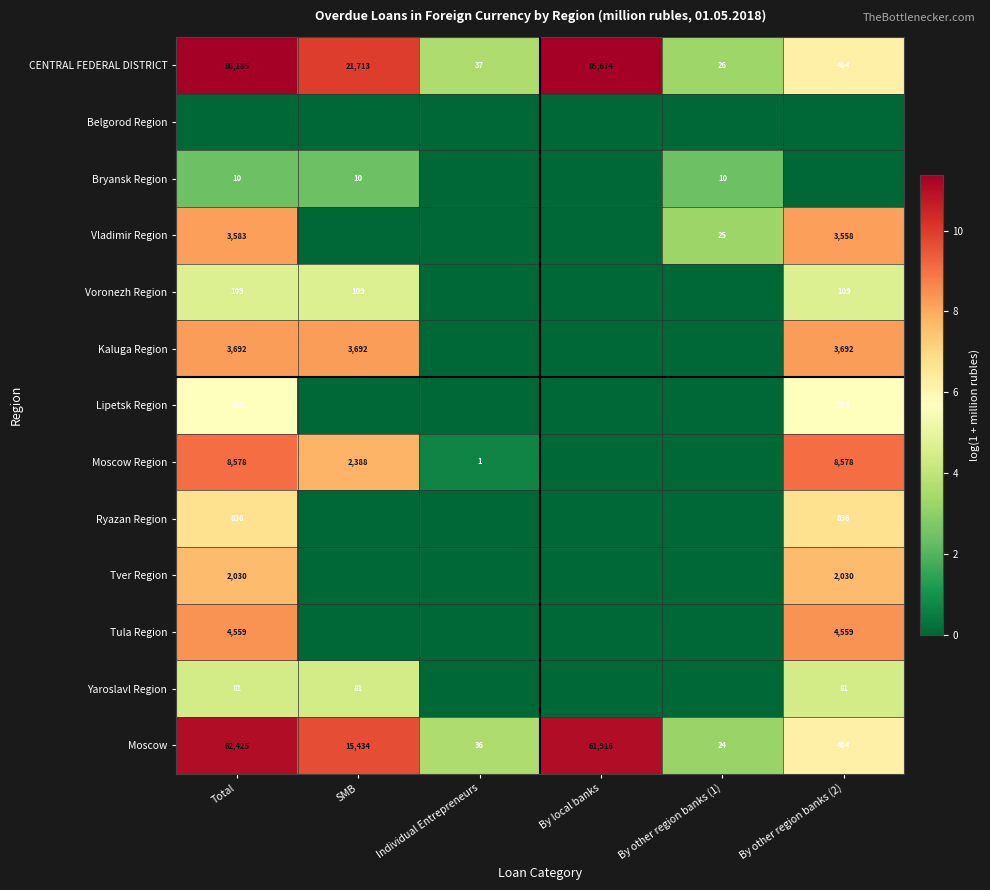

Which category has the highest value in the Moscow series?

Total